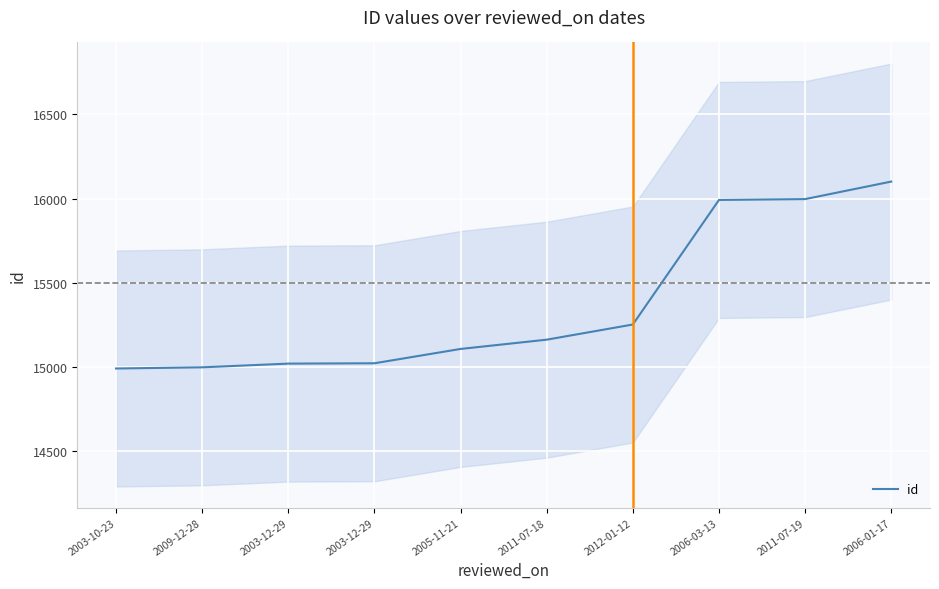

What is the label of the 1st point from the right?

2006-01-17